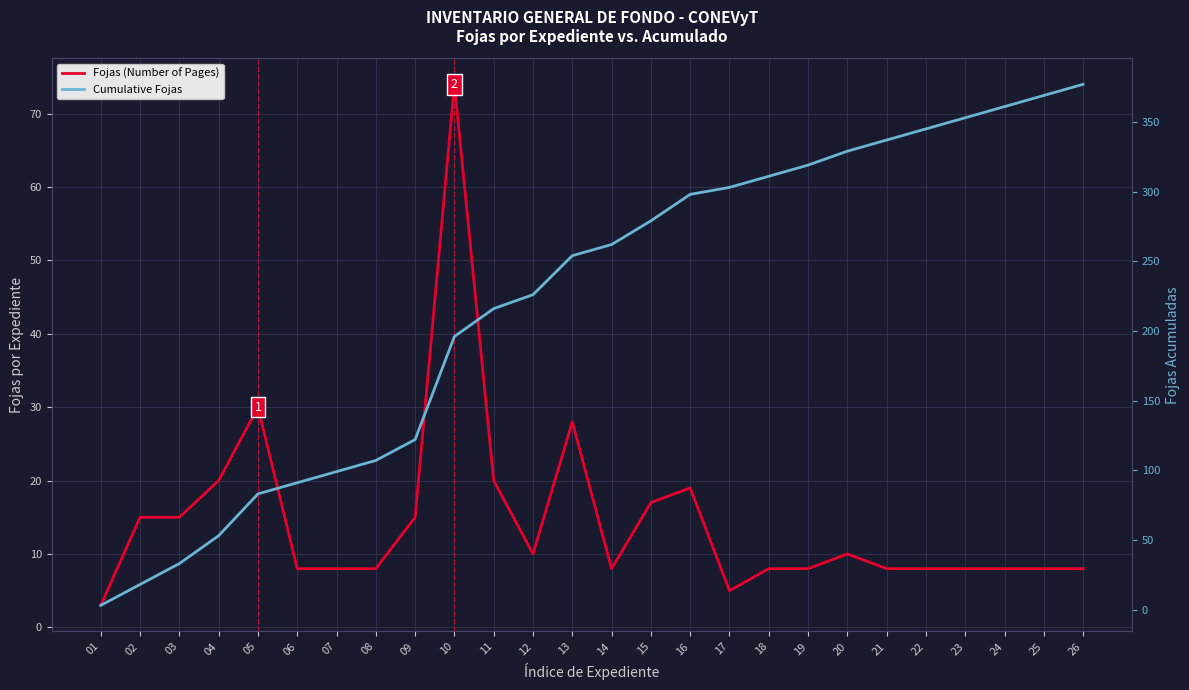

True or false: Cumulative Fojas and Fojas (Number of Pages) cross at least once.

False